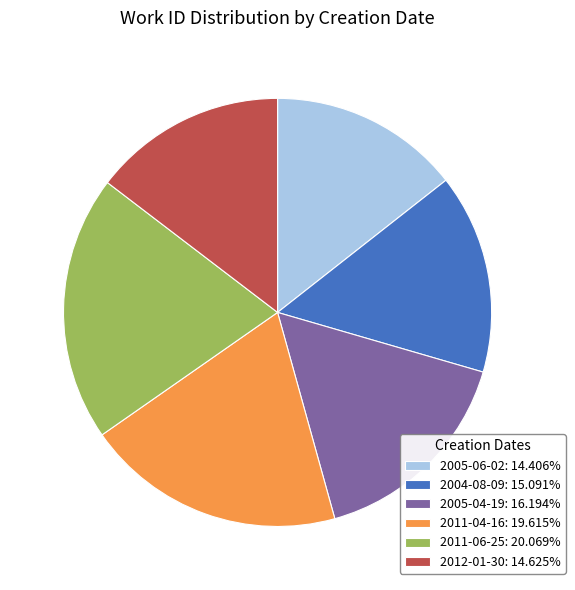

True or false: 2011-06-25 accounts for 31% of the total.

False